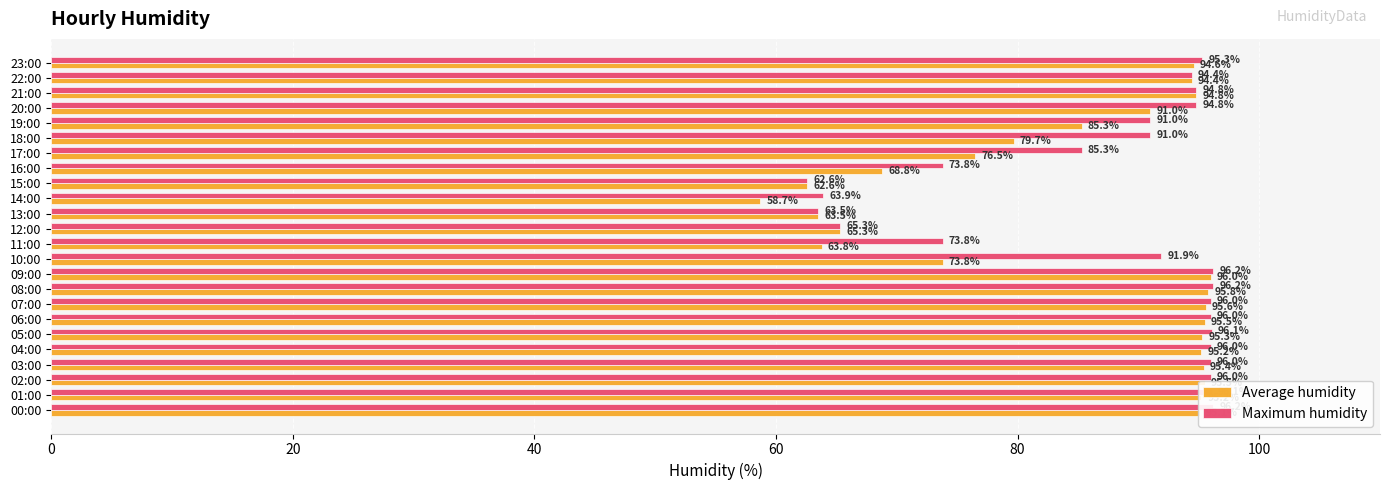

What is the minimum value for Average humidity?

58.7